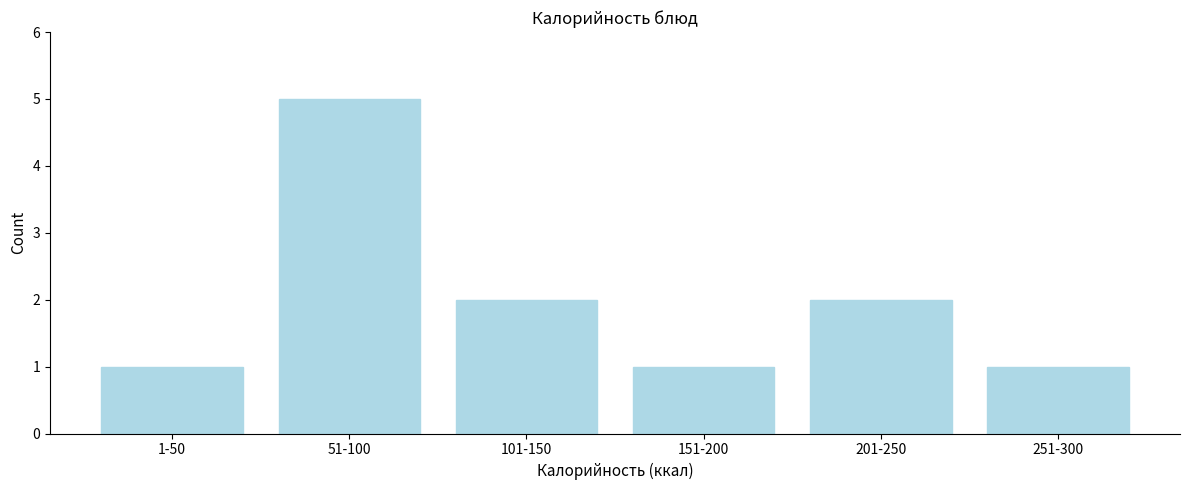

Reading left to right, what are all the values shown in this chart?

1-50=1	51-100=5	101-150=2	151-200=1	201-250=2	251-300=1